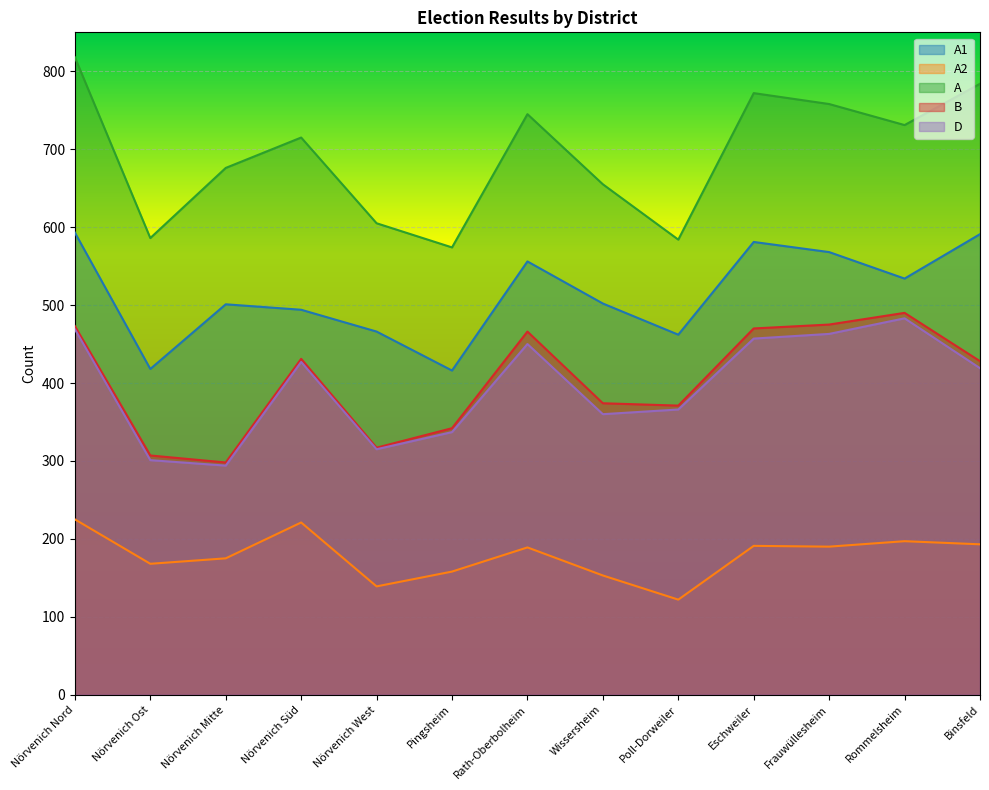

At which label does A reach its peak?

Nörvenich Nord